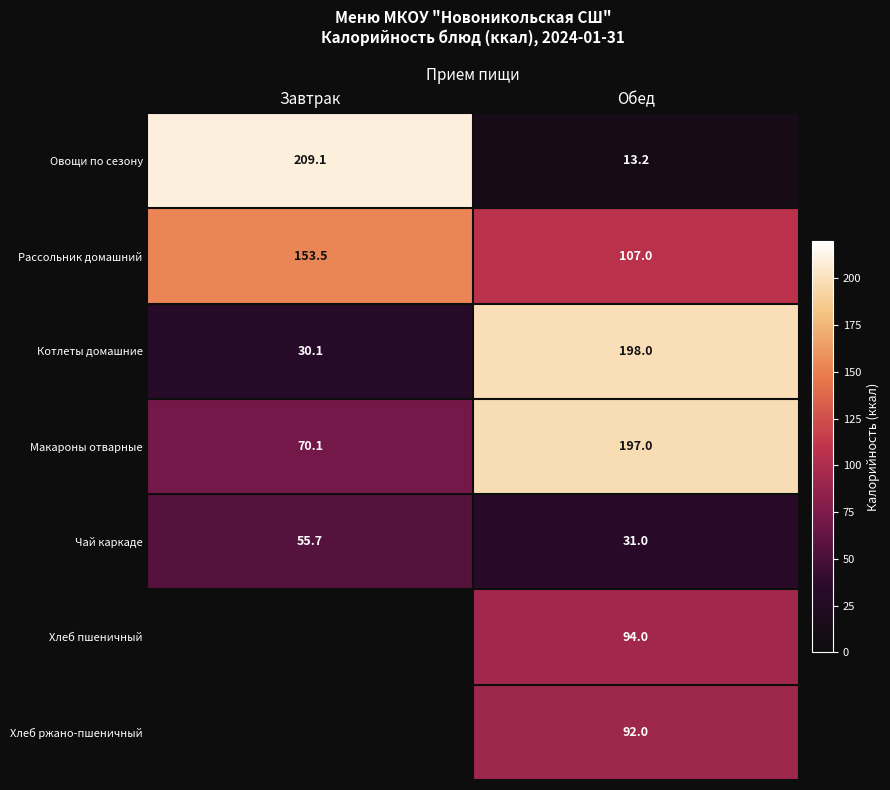

Rank the series at Обед from lowest to highest value.

Овощи по сезону, Чай каркаде, Хлеб ржано-пшеничный, Хлеб пшеничный, Рассольник домашний, Макароны отварные, Котлеты домашние